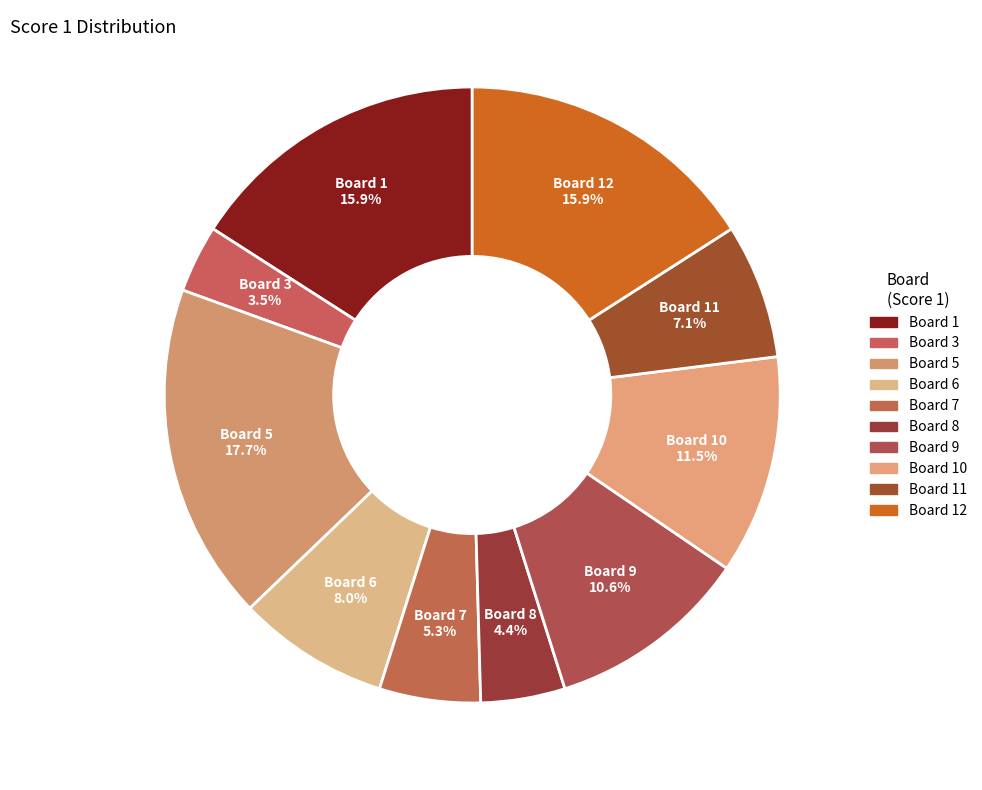

How many slices are in this pie chart?

10